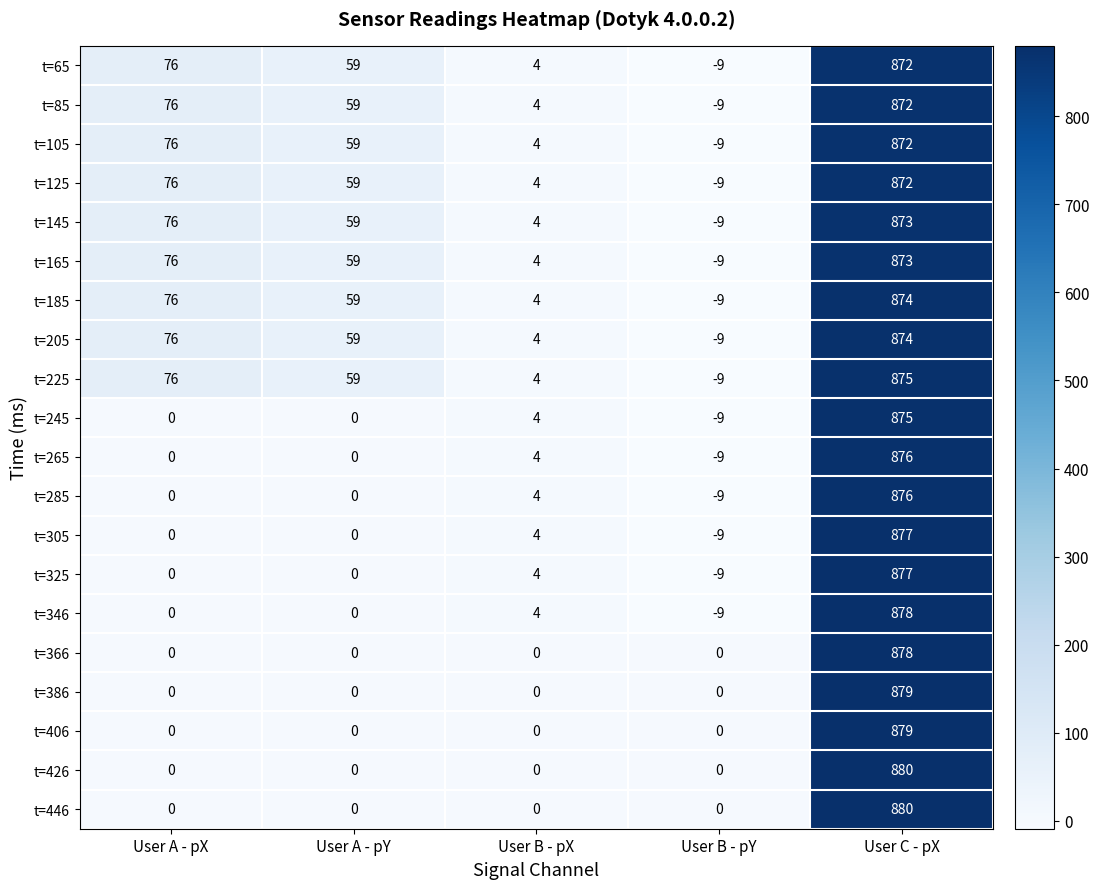

Which series has the widest spread of values?

t=346